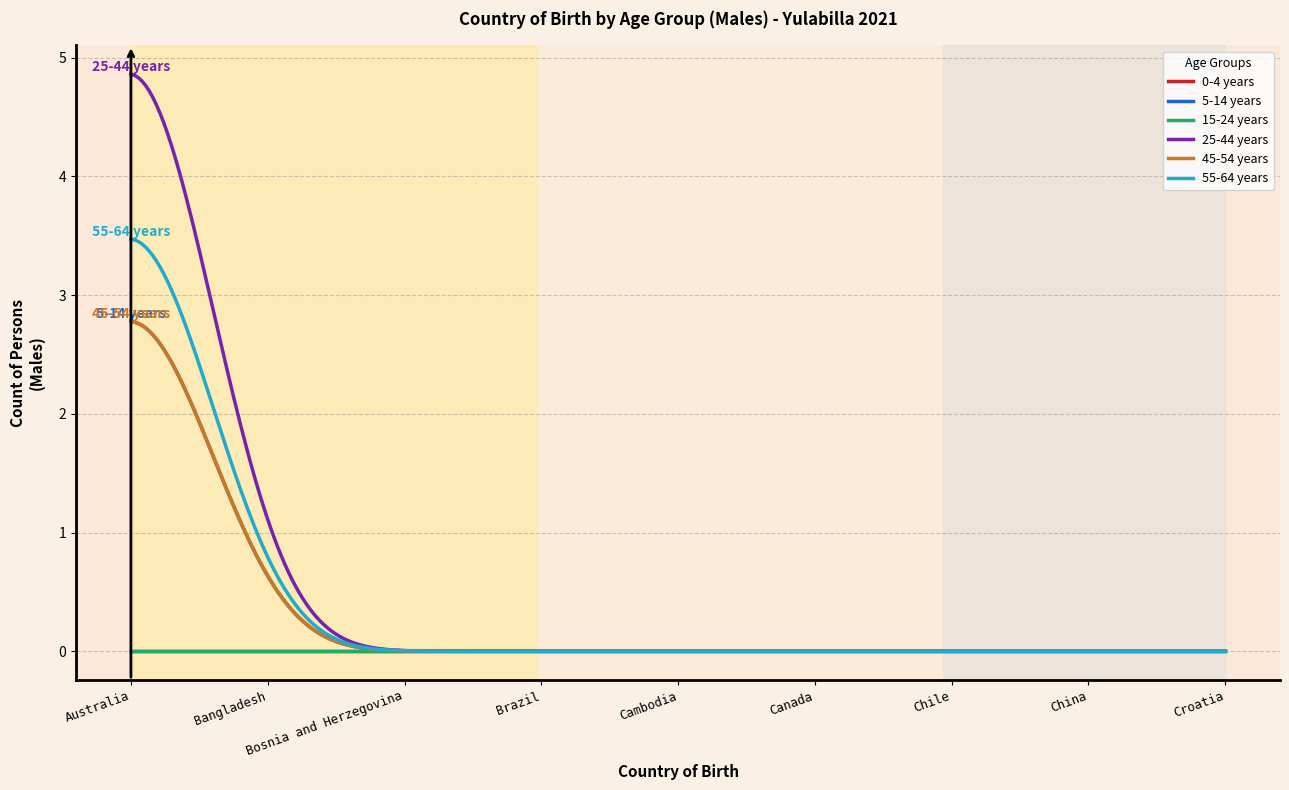

At which label does 5-14 years reach its minimum?

Bangladesh